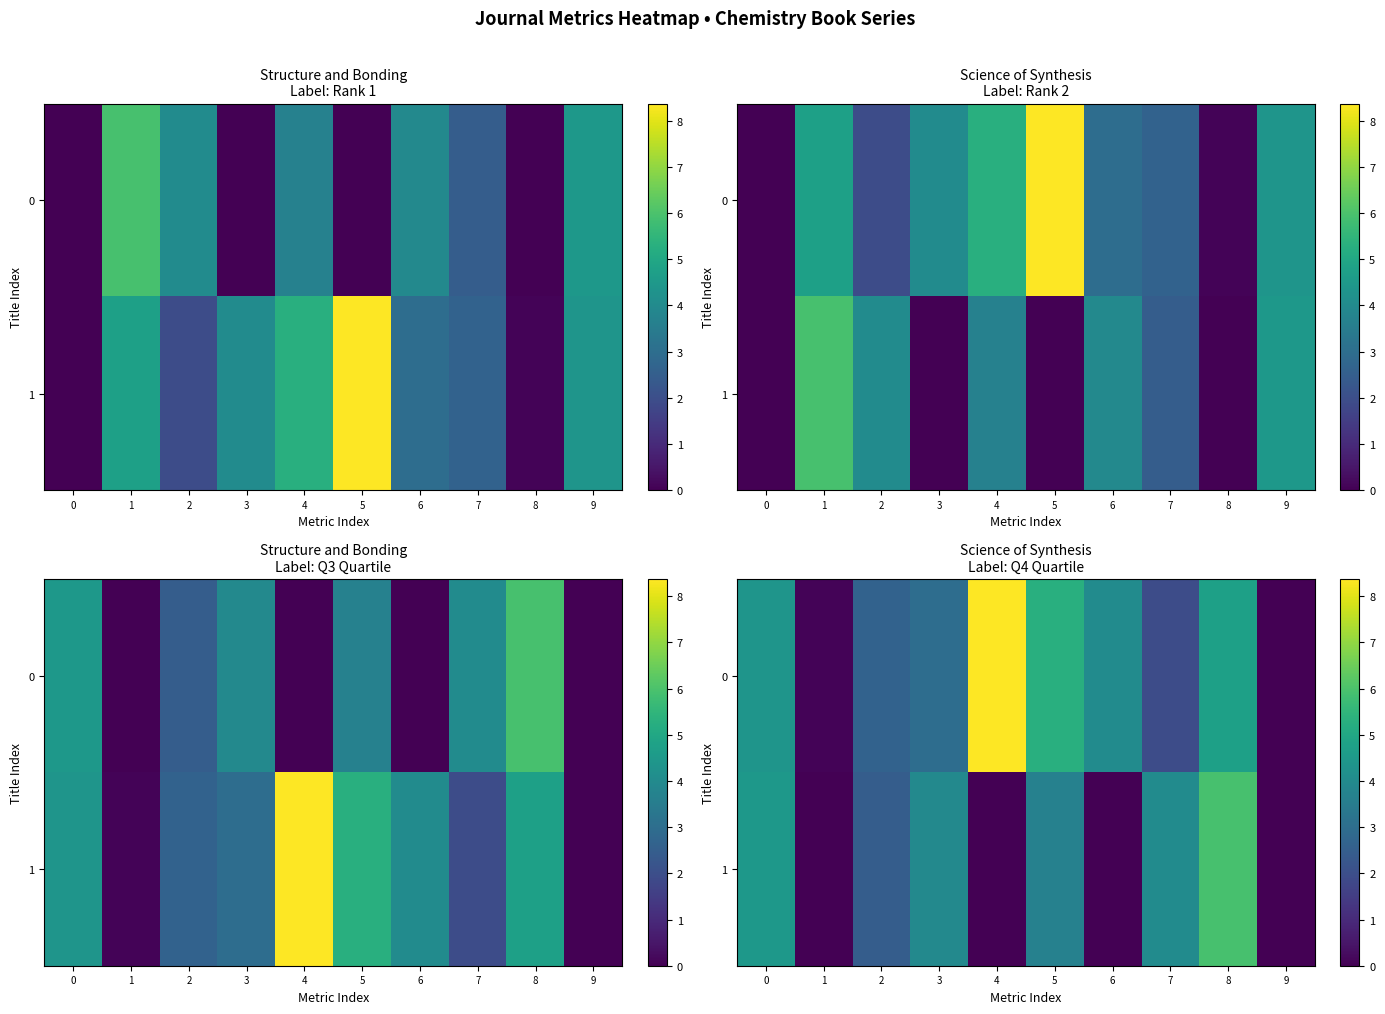

Read the 1 value at 5.

3.7